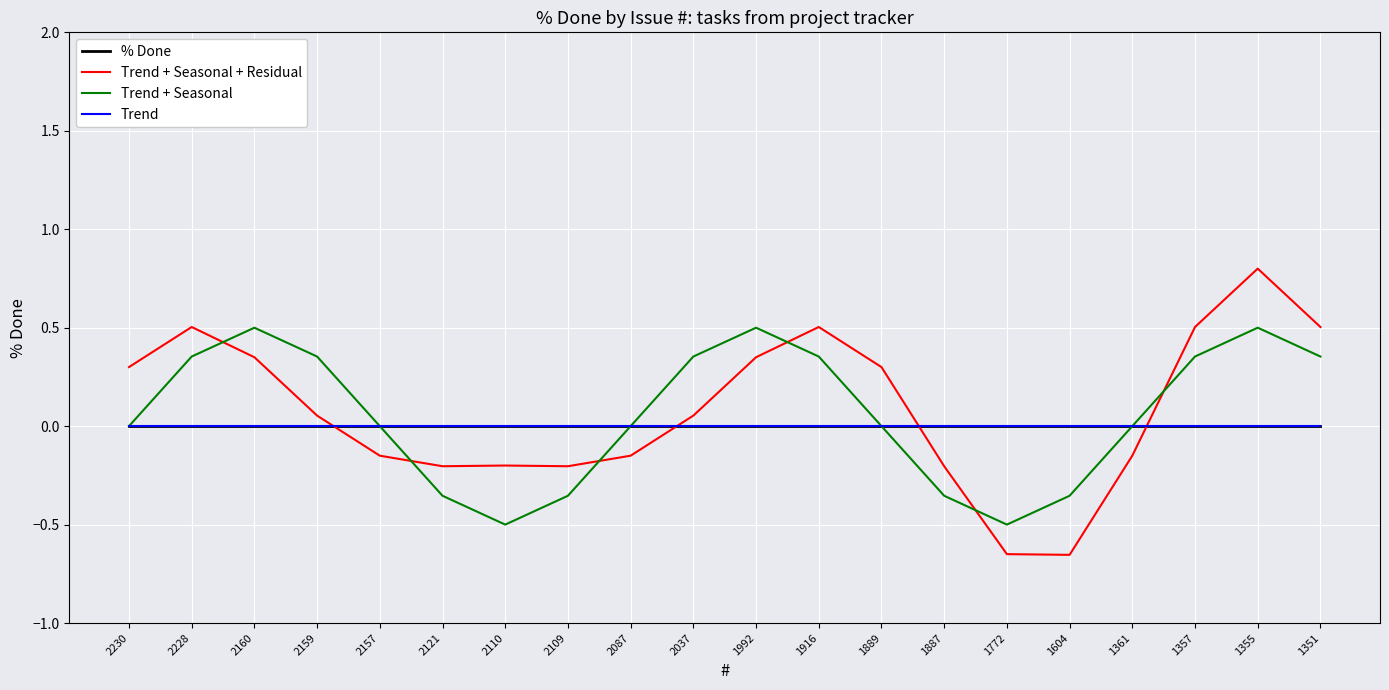

Between 2159 and 1992, which series saw the biggest shift?

Trend + Seasonal + Residual